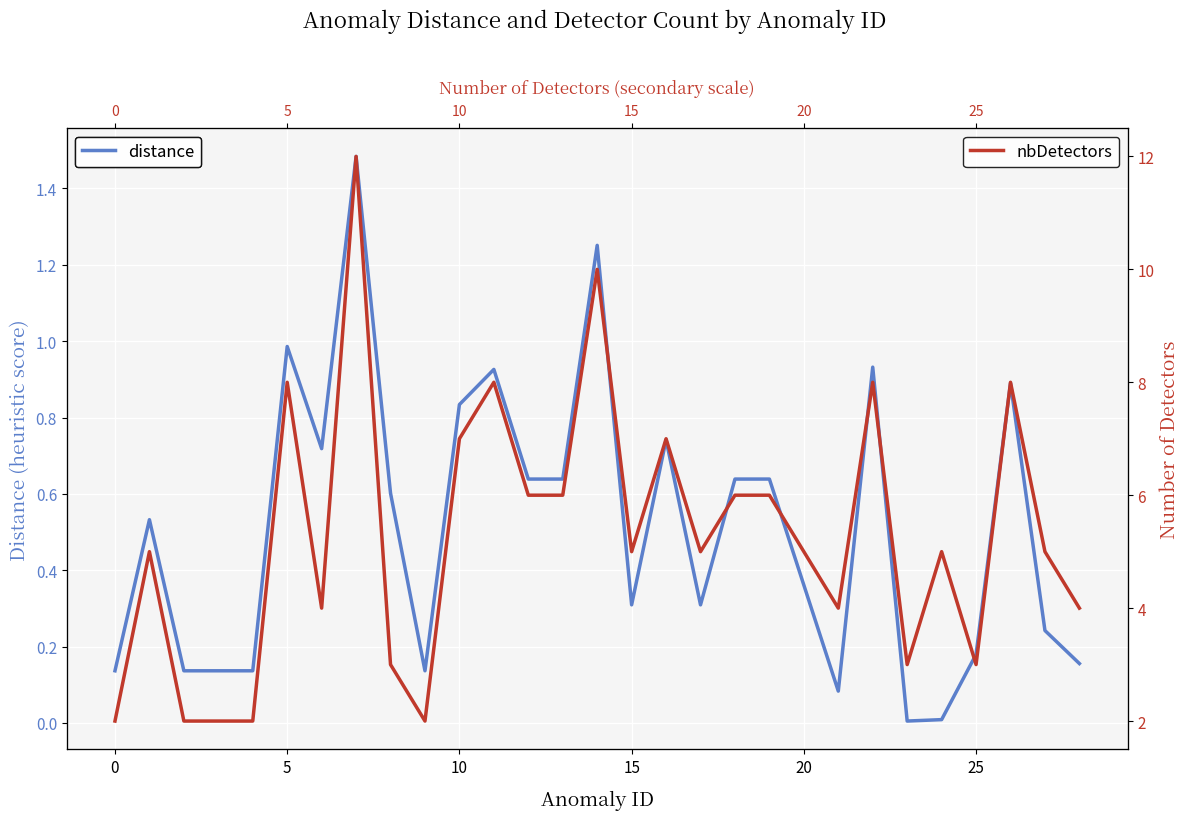

Is it true that distance equals 0.2 at 0?

False